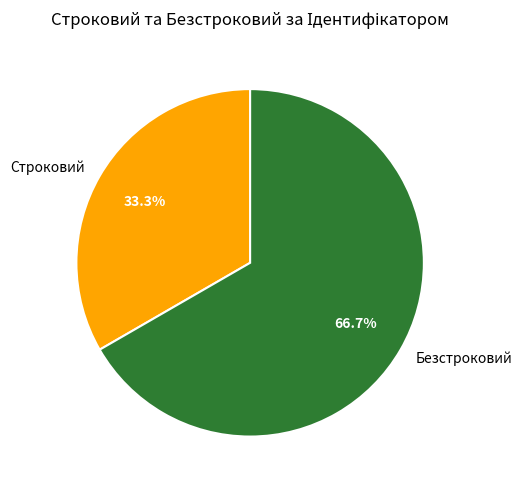

Approximately how many times larger is the value at Безстроковий compared to Строковий?

2.0